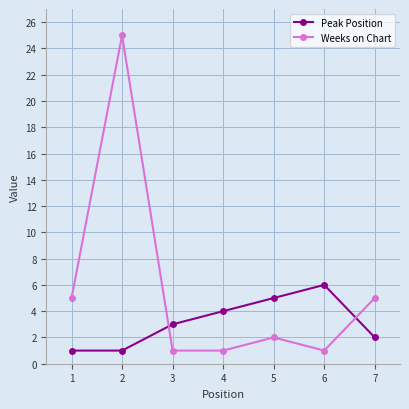

The value of Peak Position at 1 is 1. True or false?

True